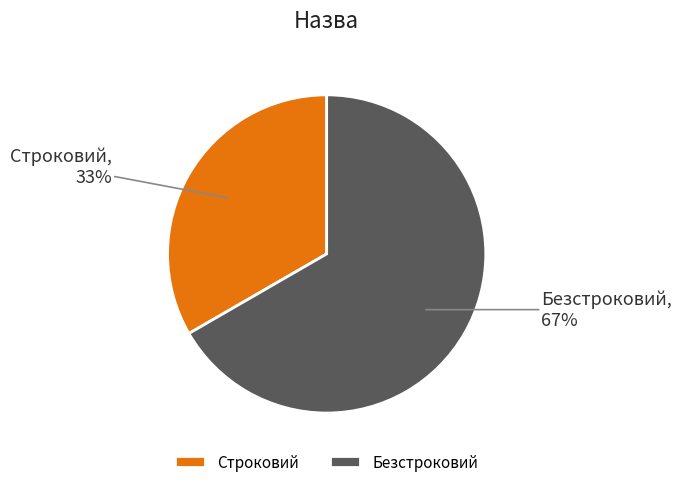

To the nearest percent, what percentage of the pie is Безстроковий?

67%